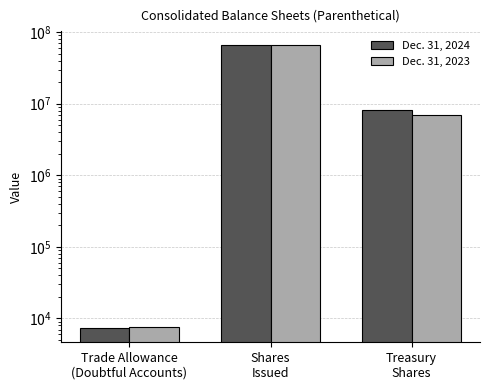

Are the bars grouped side by side (vs. stacked)?

Yes